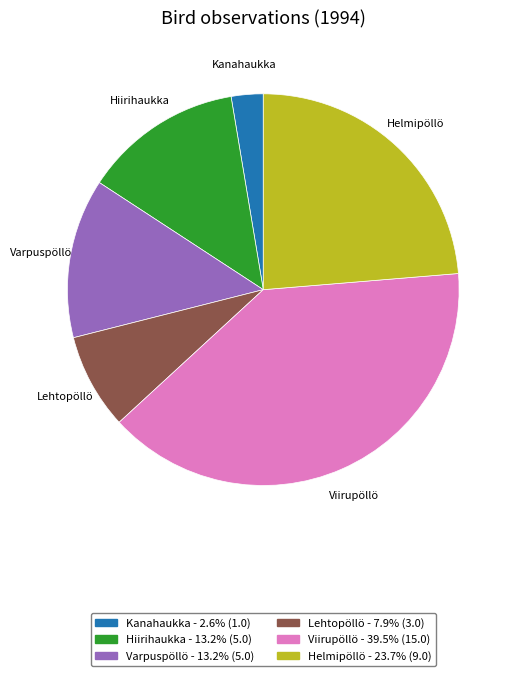

How many slices are in this pie chart?

6